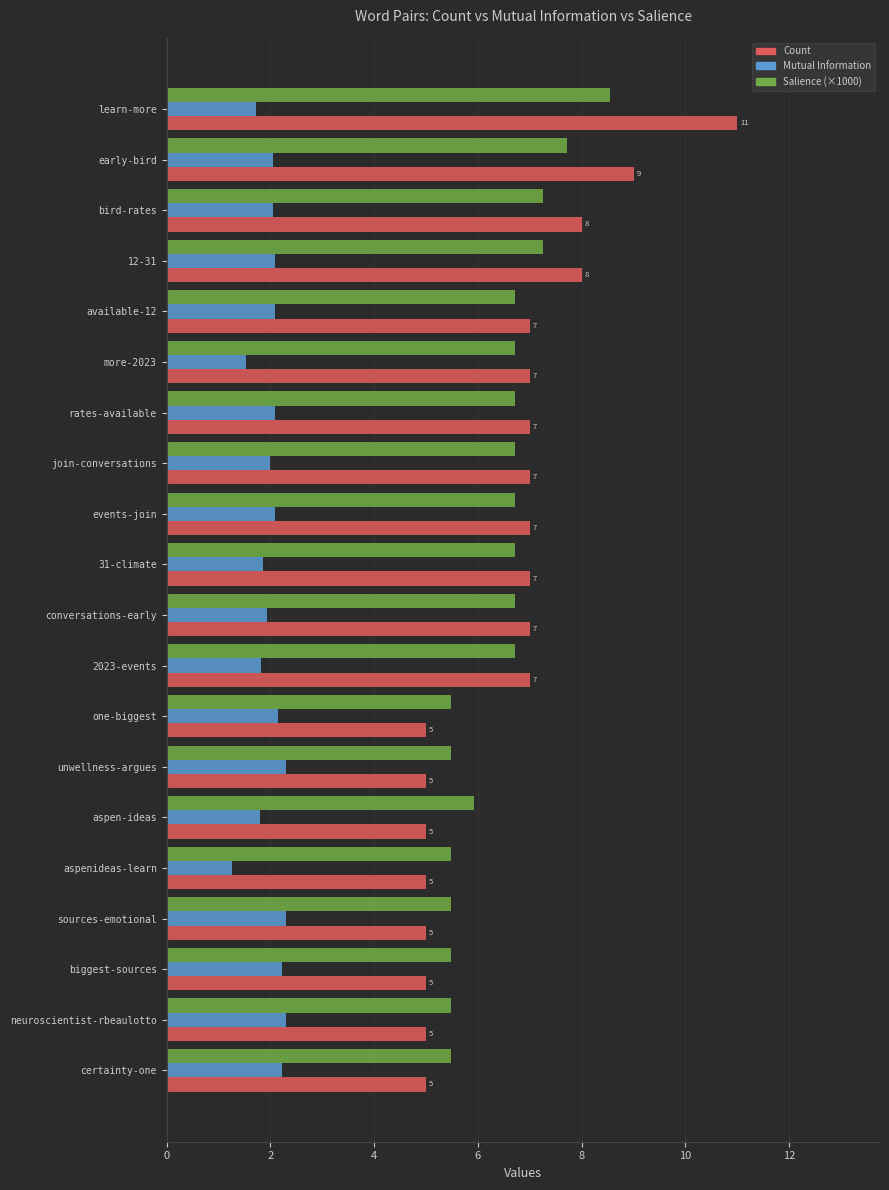

How many Count values are between 5 and 7?

16